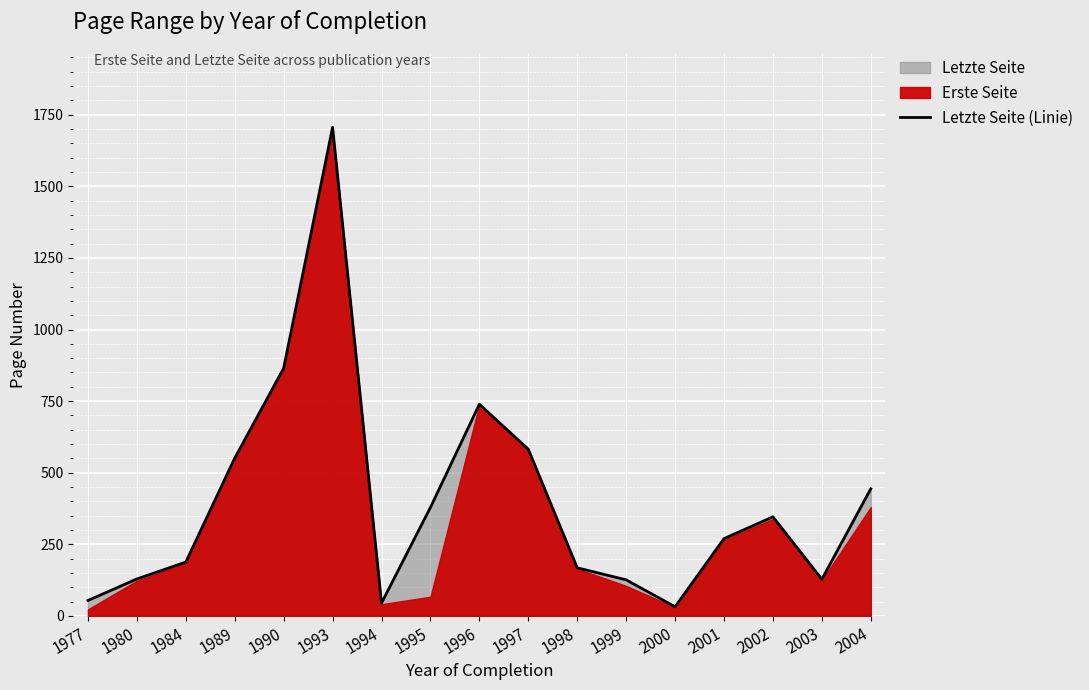

The Letzte Seite (Linie) series shows 1013 at 1993. True or false?

False